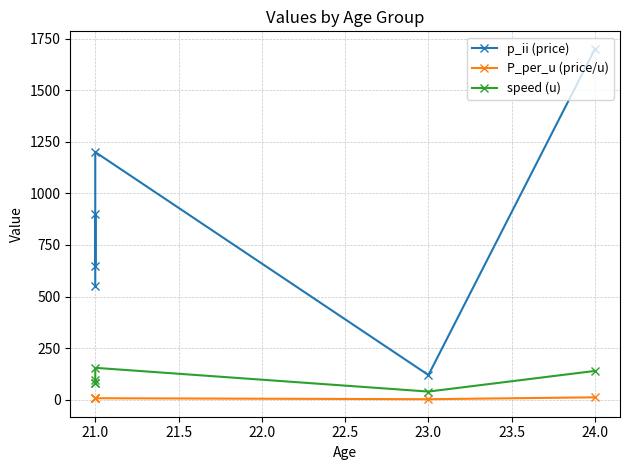

What is the smallest value displayed?

3.0